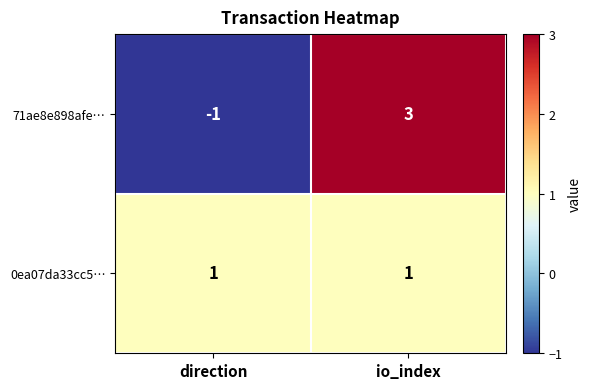

What is the maximum value shown in the chart?

3